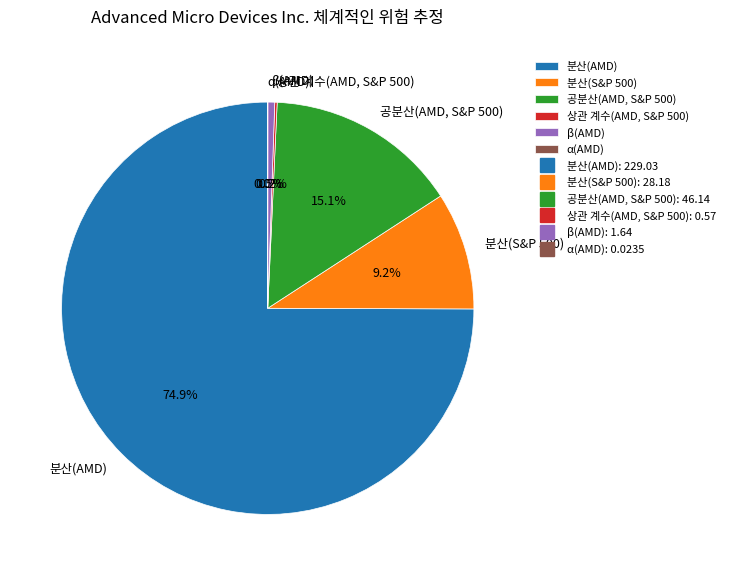

Which has a higher value, 분산(S&P 500) or β(AMD)?

분산(S&P 500)